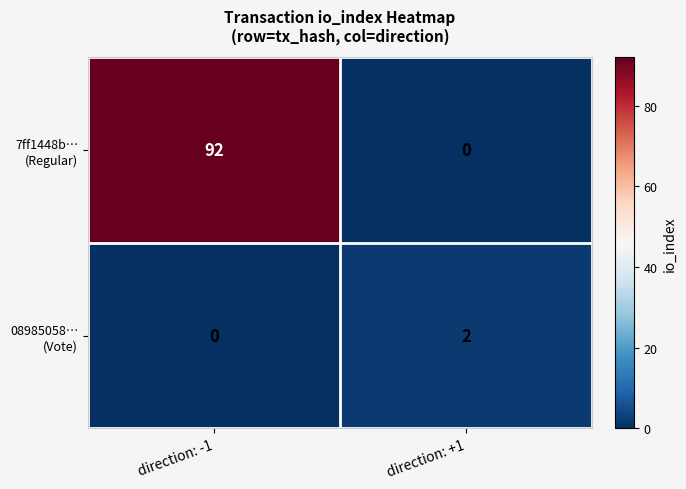

At how many categories does at least one series exceed 43?

1